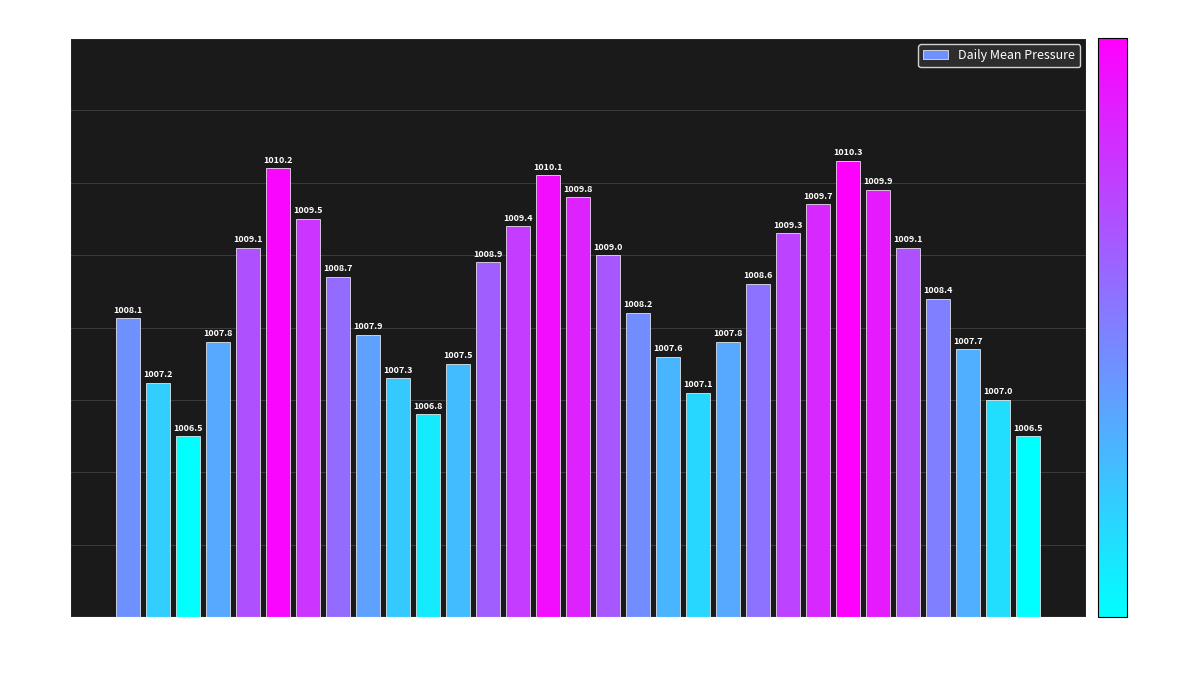

What is the sum of the values at Oct-02 and Oct-28?

2015.6